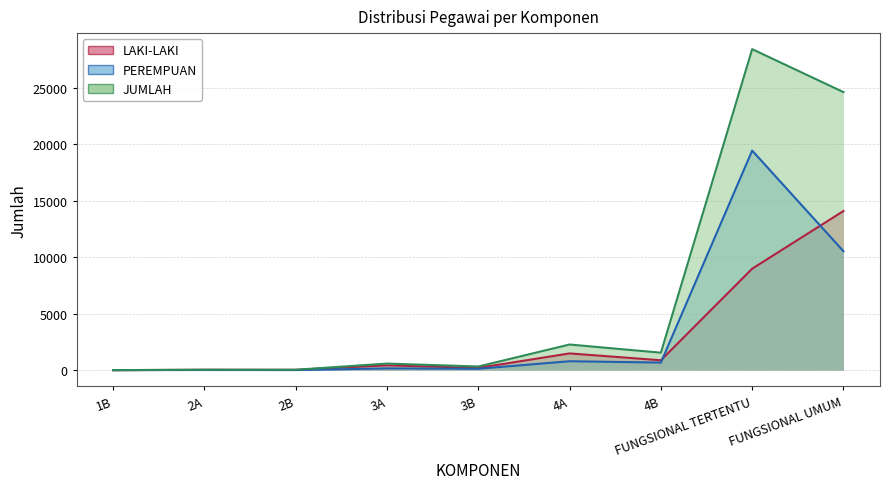

Rank the series at 3A from highest to lowest value.

JUMLAH (line), LAKI-LAKI (line), PEREMPUAN (line)